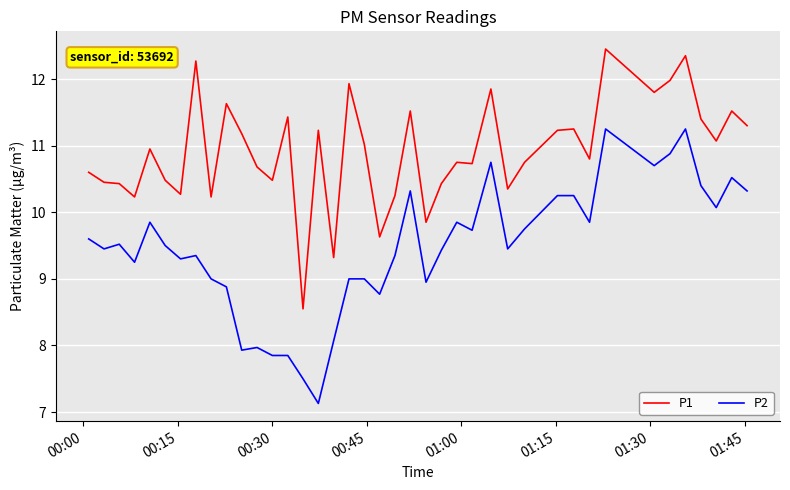

What is the difference between the second highest and minimum values in the P2 series?

4.1